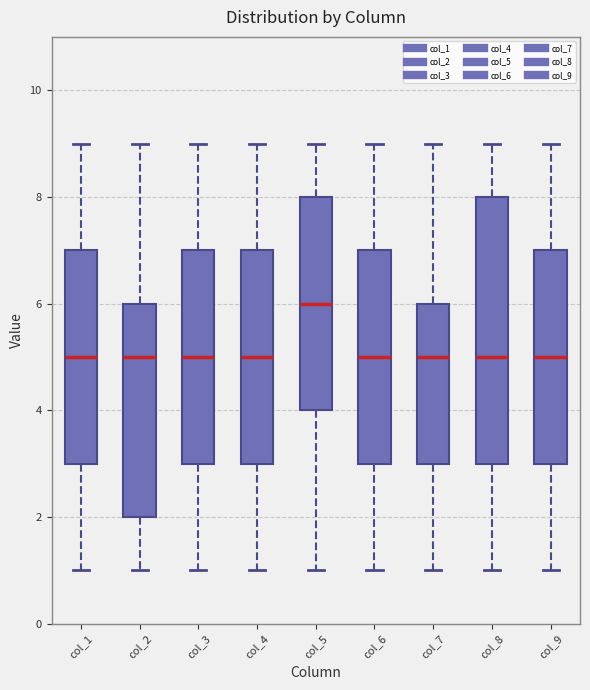

Which box is the tallest, from its lower edge to its upper edge?

col_8